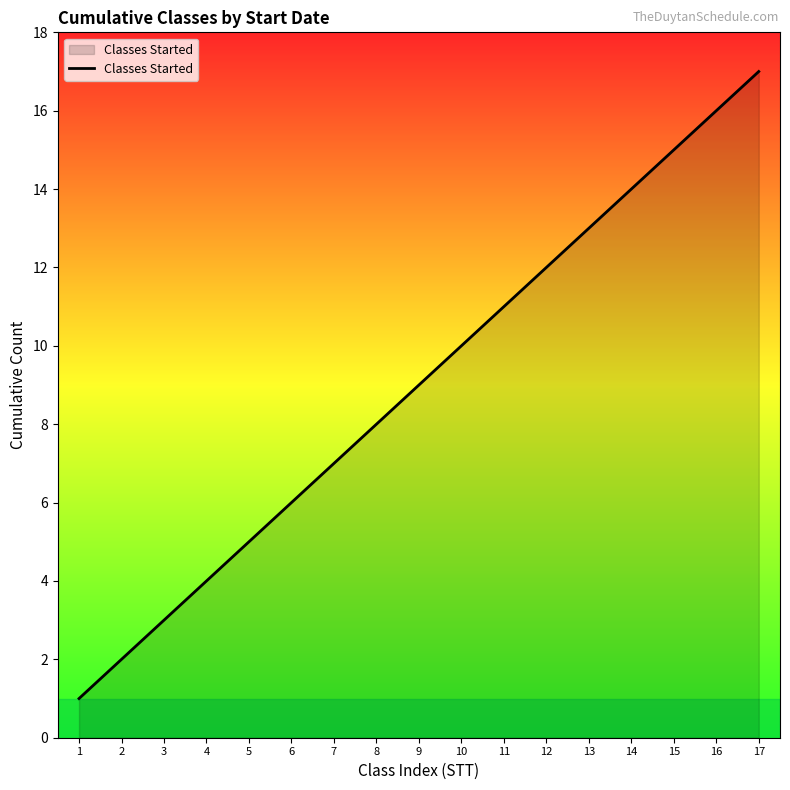

Does the chart display data point markers on the line(s)?

No